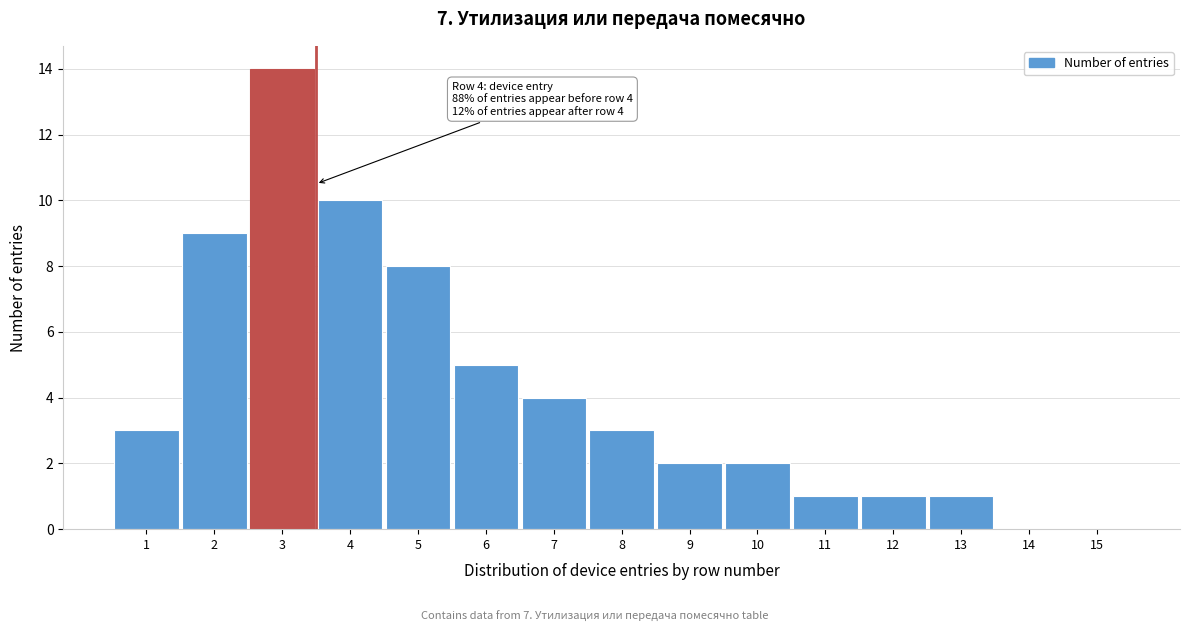

Reading left to right, transcribe all the data shown in this chart.

1=3	2=9	3=14	4=10	5=8	6=5	7=4	8=3	9=2	10=2	11=1	12=1	13=1	14=0	15=0